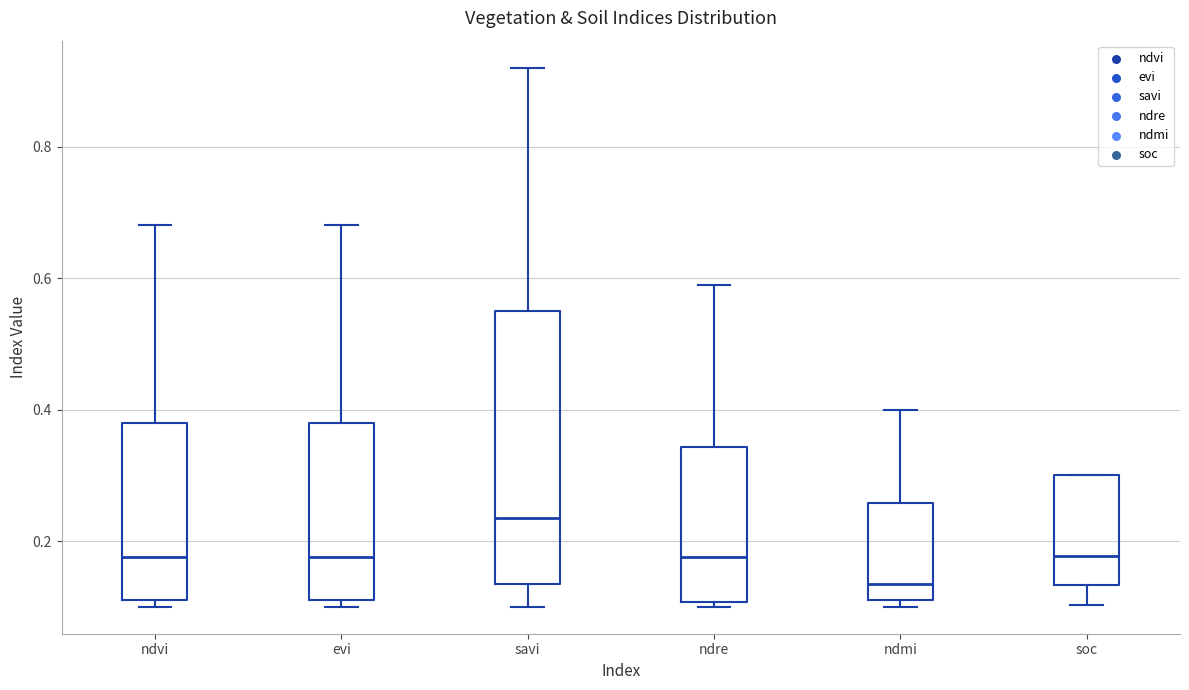

Which box's median line is the highest?

savi